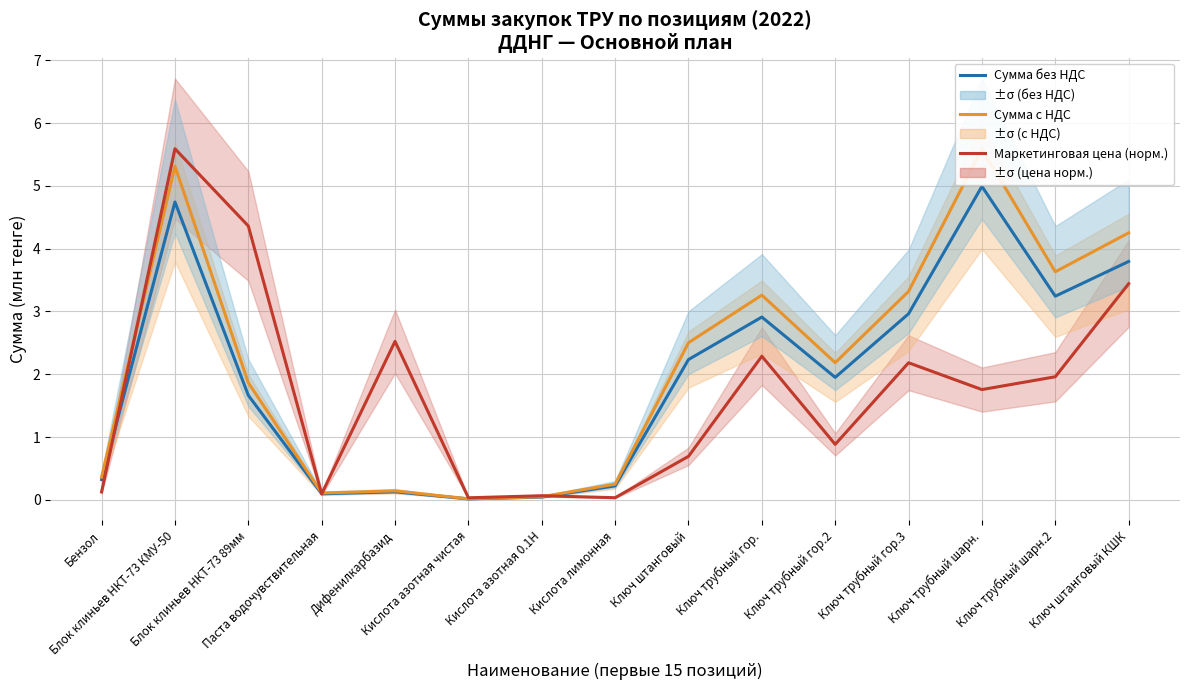

What is the label of the 10th point from the right?

Кислота азотная чистая